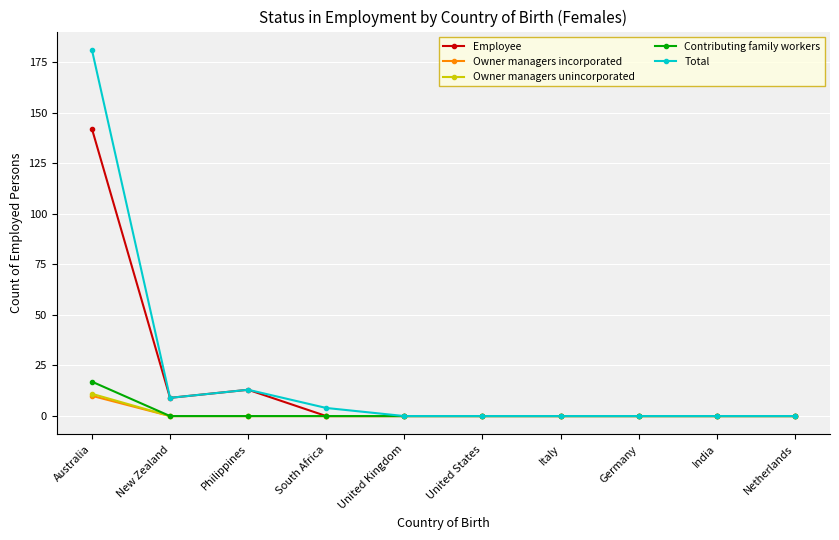

How many series are shown in this chart?

5